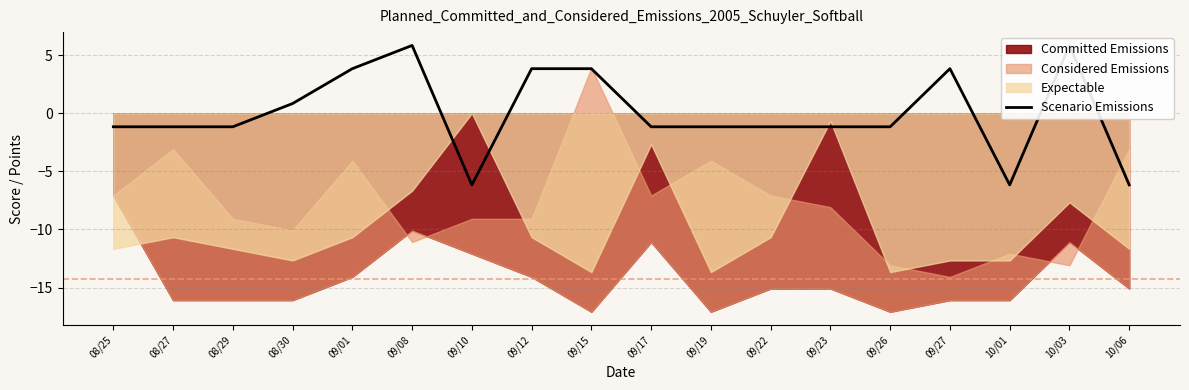

How many negative values are there?

11